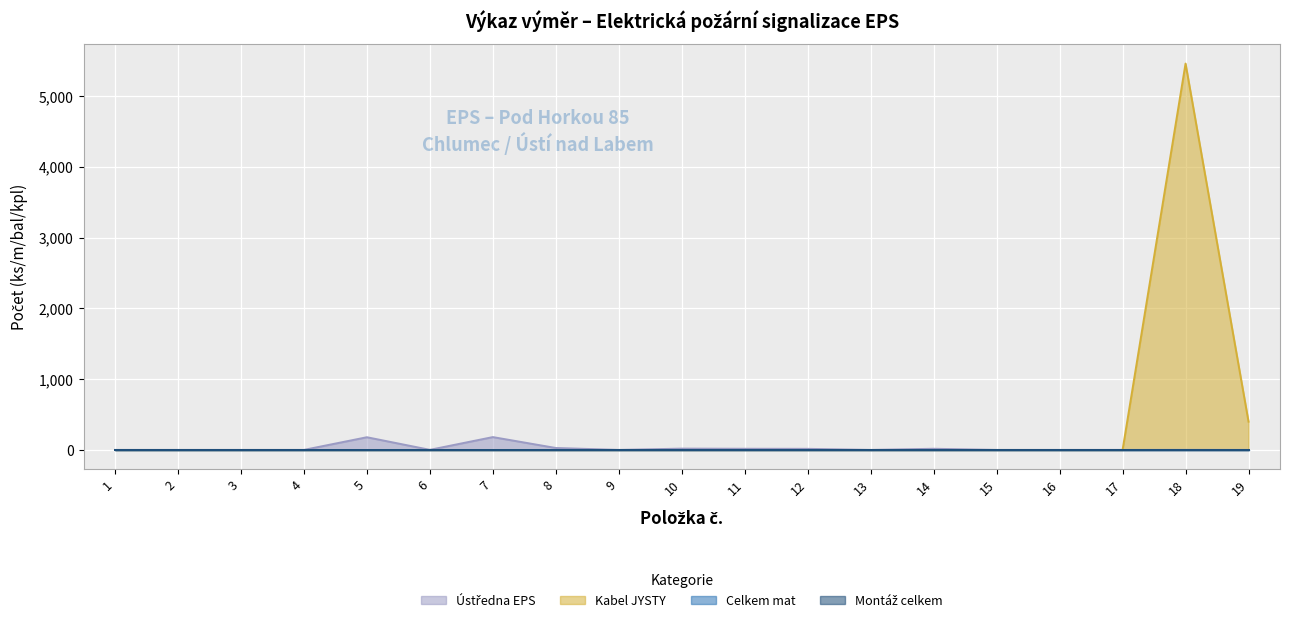

At which category does Ústředna EPS reach its first local peak?

5